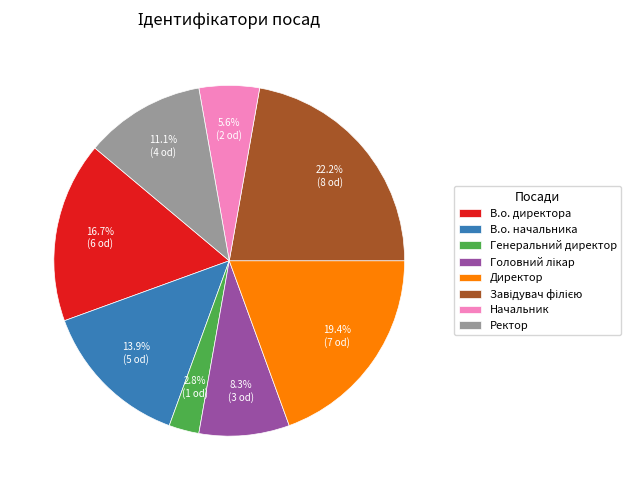

What percentage is the Ректор slice, to the nearest percent?

11%